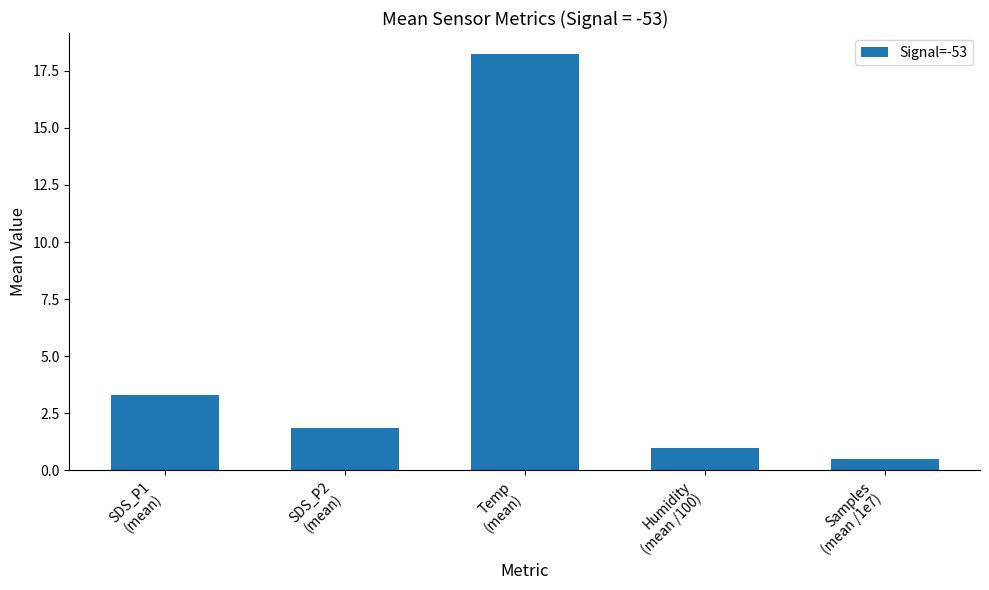

Count the number of categories in the chart.

5